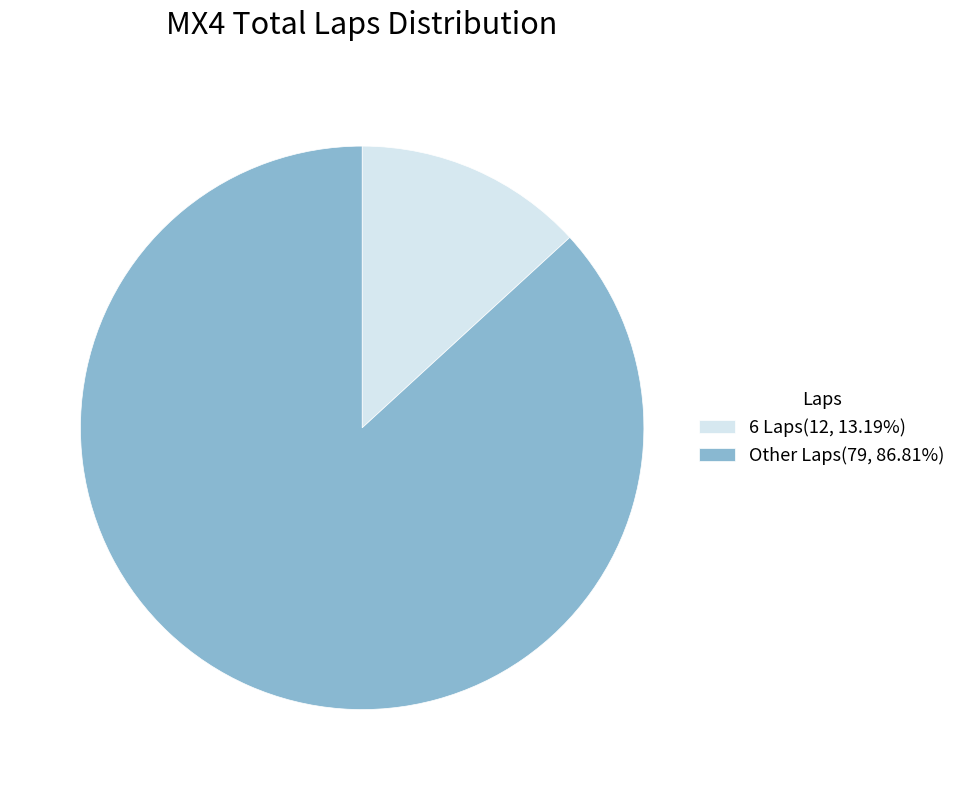

Combined, do 6 Laps(12, 13.19%) and Other Laps(79, 86.81%) account for over 50%?

Yes